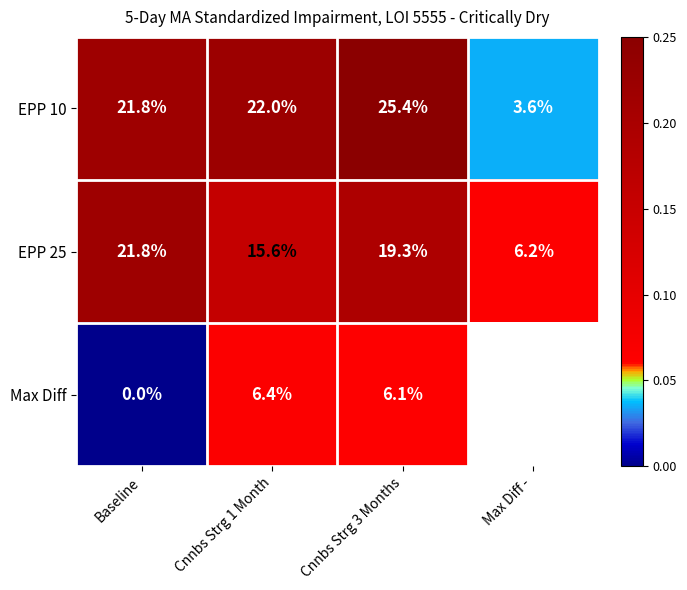

Between Baseline and Cnnbs Strg 1 Month, which series saw the biggest shift?

Max Diff